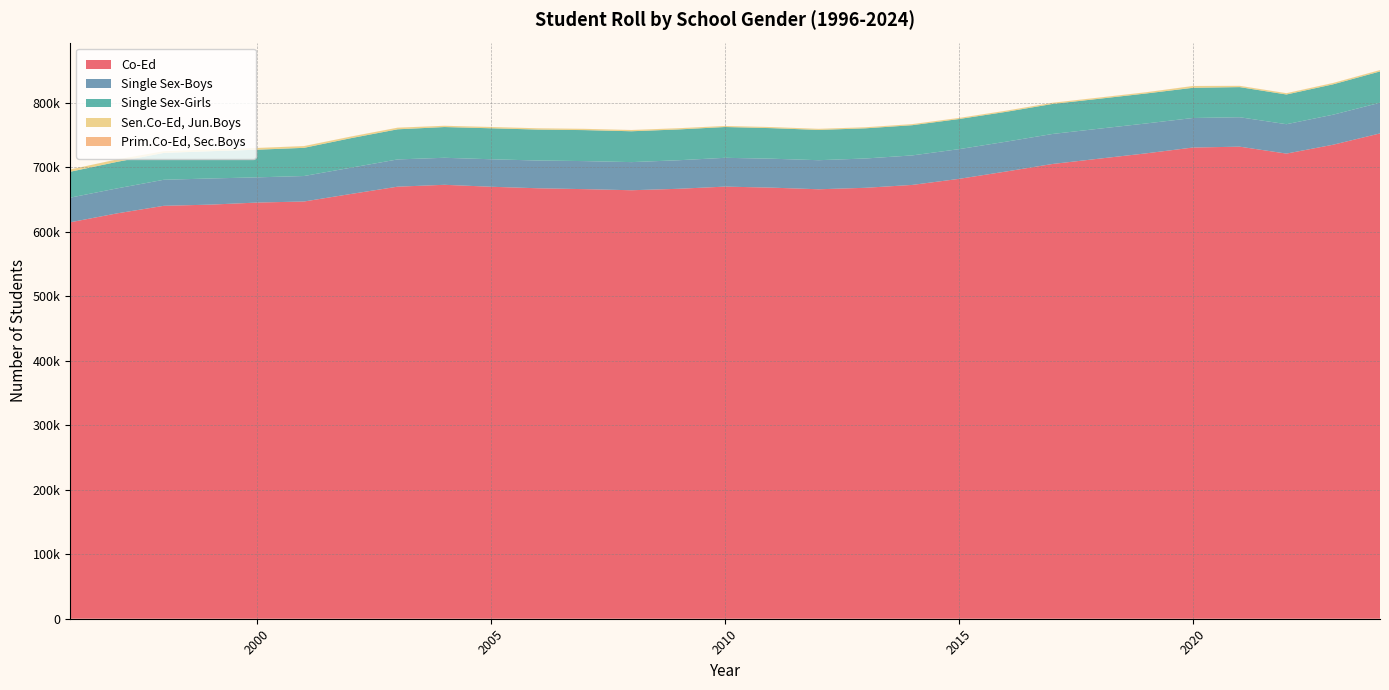

Reading left to right, extract all data points from this chart.

Co-Ed: 1996=614447	1997=628245	1998=639977	1999=641845	2000=645040	2001=646700	2002=658337	2003=669661	2004=672565	2005=669543	2006=667187	2007=665828	2008=664122	2009=666384	2010=669760	2011=668160	2012=665630	2013=667912	2014=672384	2015=681762	2016=693083	2017=704853	2018=713103	2019=721299	2020=730327	2021=731675	2022=720931	2023=734717	2024=752215
Single Sex-Boys: 1996=38198	1997=38723	1998=40368	1999=40531	2000=39067	2001=39488	2002=40726	2003=42230	2004=41879	2005=42608	2006=42997	2007=43468	2008=43605	2009=44223	2010=44639	2011=44849	2012=45059	2013=45427	2014=45727	2015=46032	2016=46225	2017=46501	2018=46458	2019=46329	2020=45765	2021=45617	2022=45550	2023=46545	2024=47539
Single Sex-Girls: 1996=40130	1997=41120	1998=41626	1999=42246	2000=42859	2001=43675	2002=45750	2003=46679	2004=47637	2005=48011	2006=47983	2007=48029	2008=47830	2009=47747	2010=47741	2011=47349	2012=46933	2013=46758	2014=46827	2015=46699	2016=46260	2017=46541	2018=46373	2019=46477	2020=46828	2021=46679	2022=46041	2023=47076	2024=48496
Sen.Co-Ed, Jun.Boys: 1996=3536	1997=3723	1998=2560	1999=2626	2000=2653	2001=2665	2002=2448	2003=2472	2004=1909	2005=1955	2006=1927	2007=1899	2008=1873	2009=1826	2010=1563	2011=1602	2012=1608	2013=1571	2014=1607	2015=1623	2016=1707	2017=1754	2018=1812	2019=1828	2020=2714	2021=1917	2022=1958	2023=2007	2024=2063
Prim.Co-Ed, Sec.Boys: 1996=24	1997=37	1998=48	1999=50	2000=70	2001=69	2002=70	2003=73	2004=75	2005=69	2006=70	2007=85	2008=90	2009=96	2010=76	2011=82	2012=83	2013=79	2014=82	2015=80	2016=81	2017=85	2018=90	2019=96	2020=99	2021=95	2022=89	2023=105	2024=100